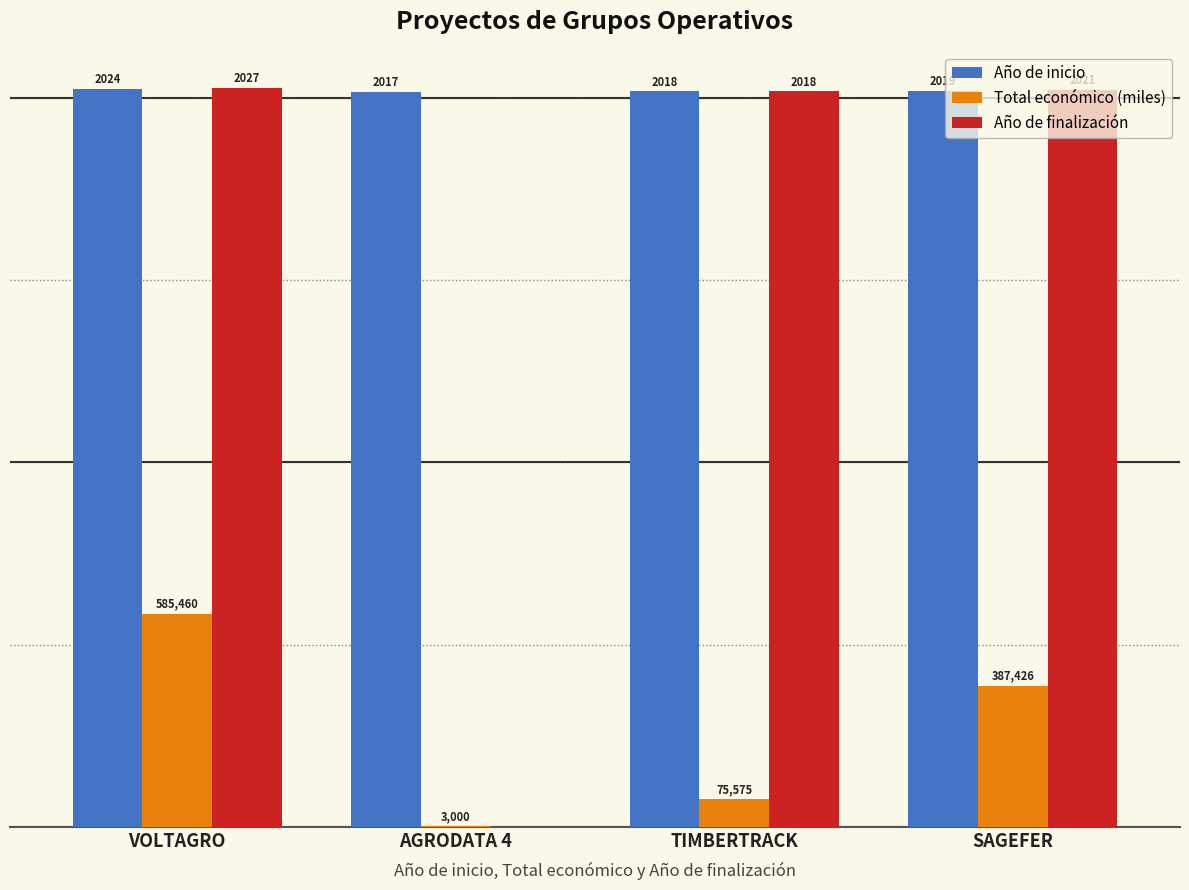

At which label does Año de inicio first exceed 2019?

VOLTAGRO